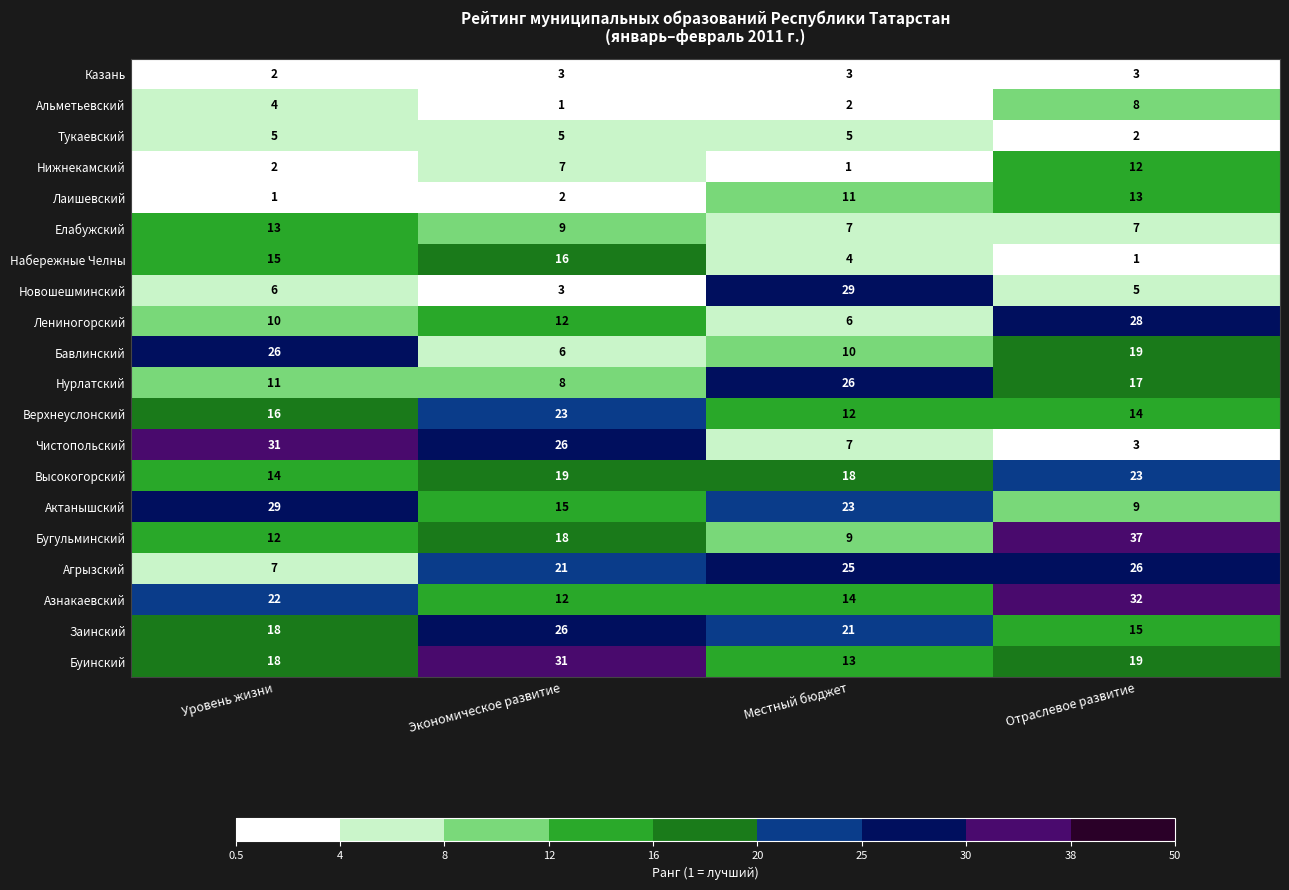

Is the value of Казань at Местный бюджет greater than the value of Верхнеуслонский at Уровень жизни?

No